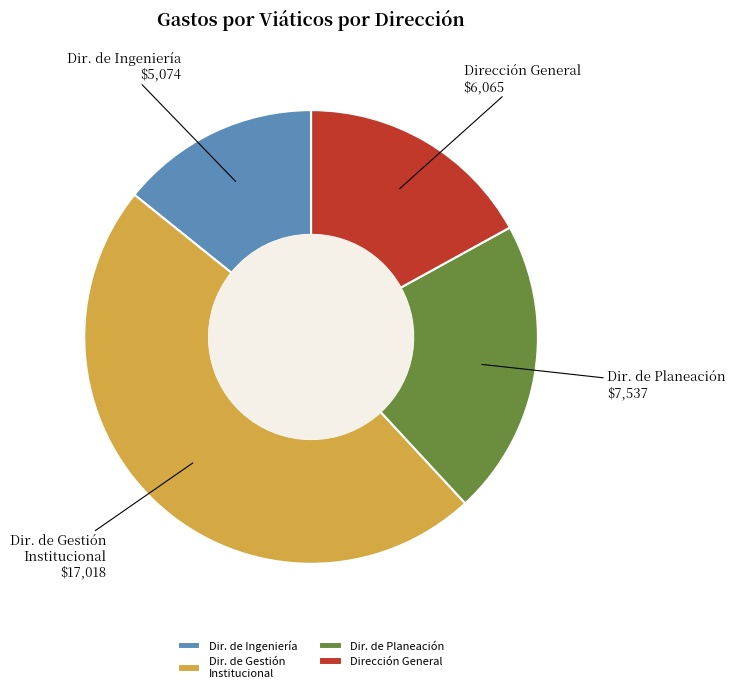

Is there any slice that represents more than half of the pie?

No